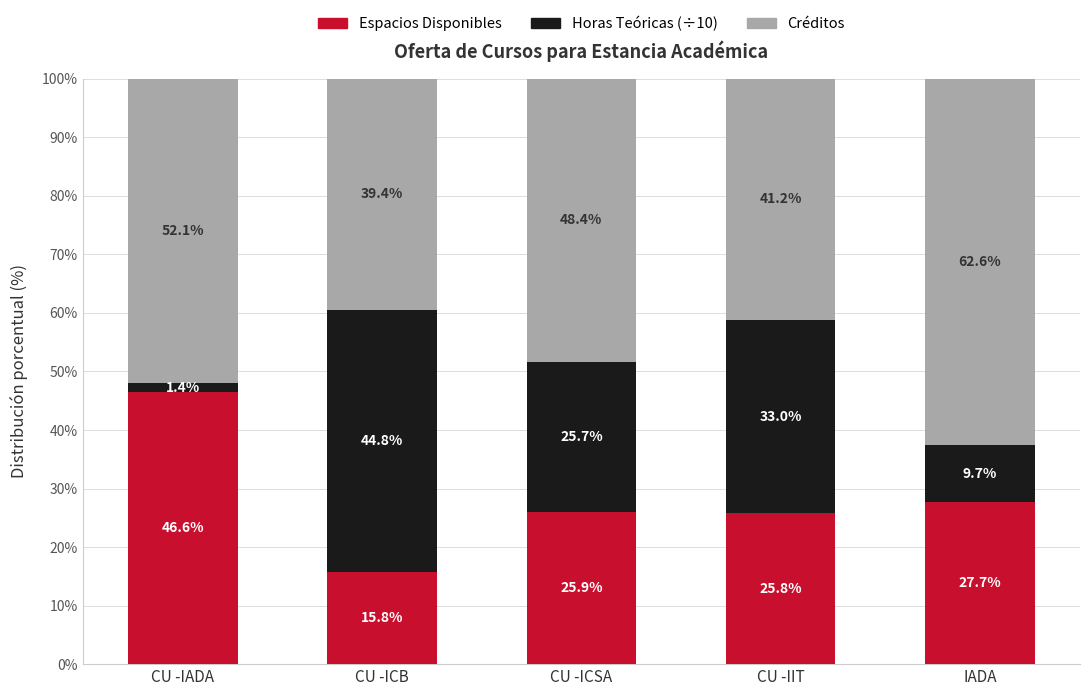

List the labels in order of Espacios Disponibles value, smallest first.

CU -ICB, CU -IIT, CU -ICSA, IADA, CU -IADA